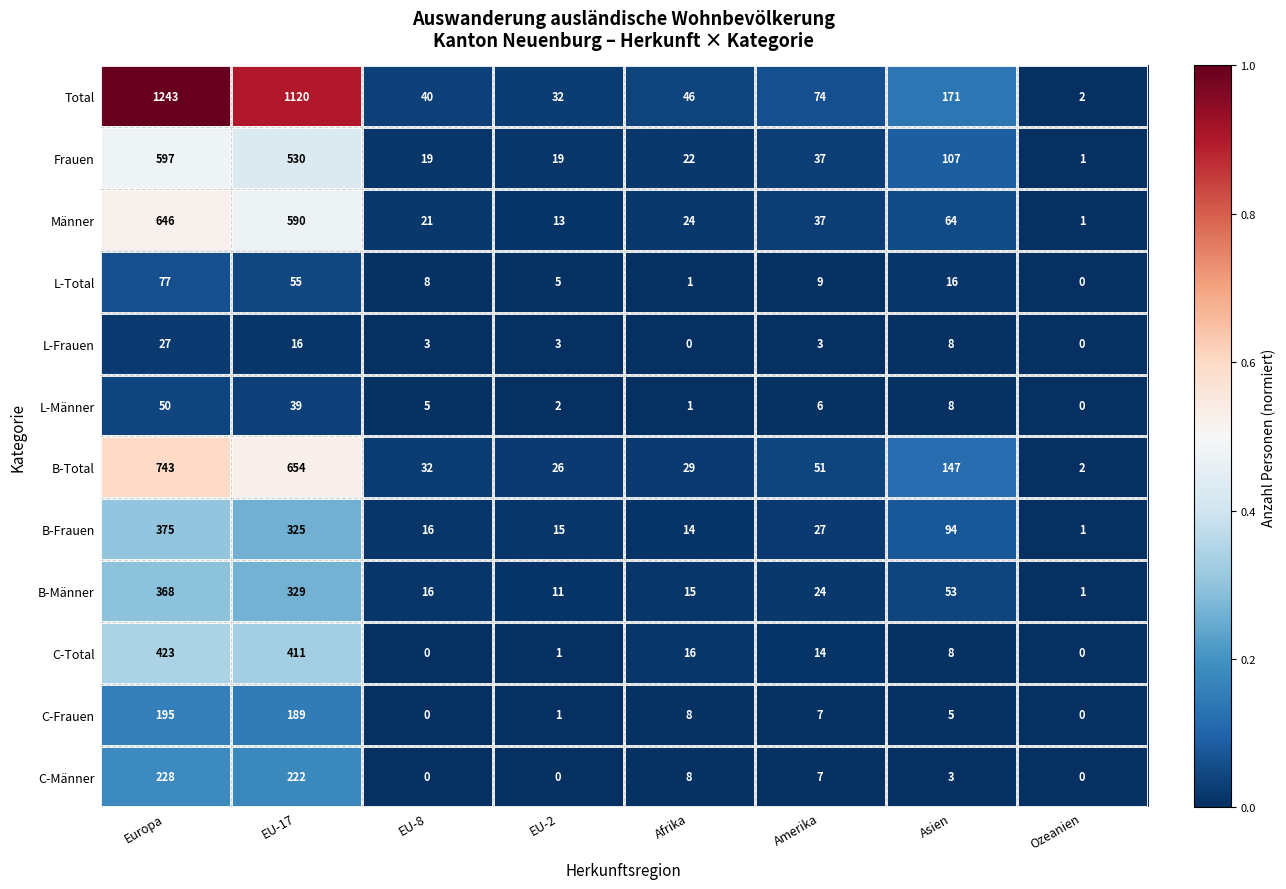

Which series has the widest spread of values?

Total